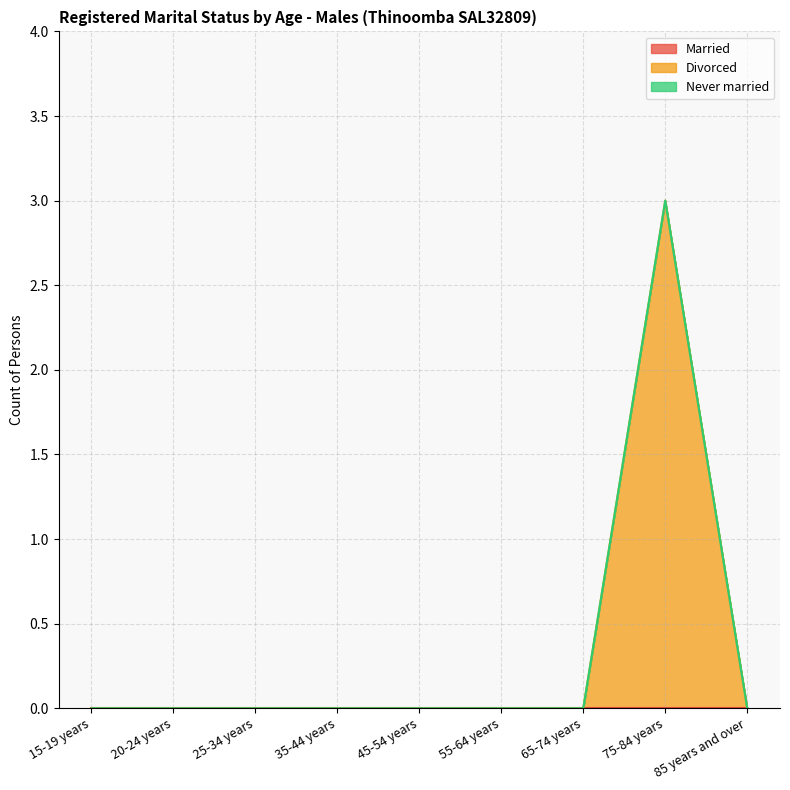

Which category has the lowest value across all series?

15-19 years